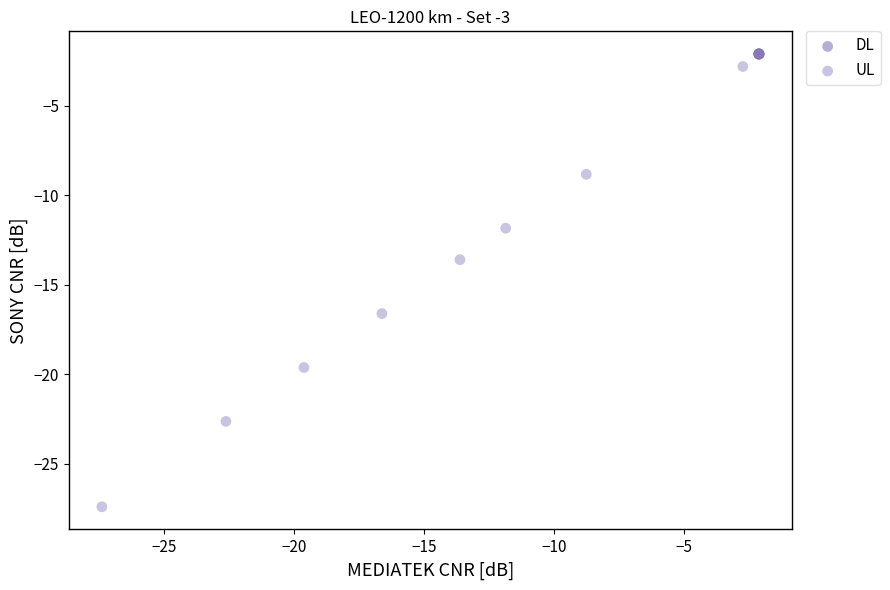

Which series contains the lowest Y value?

UL